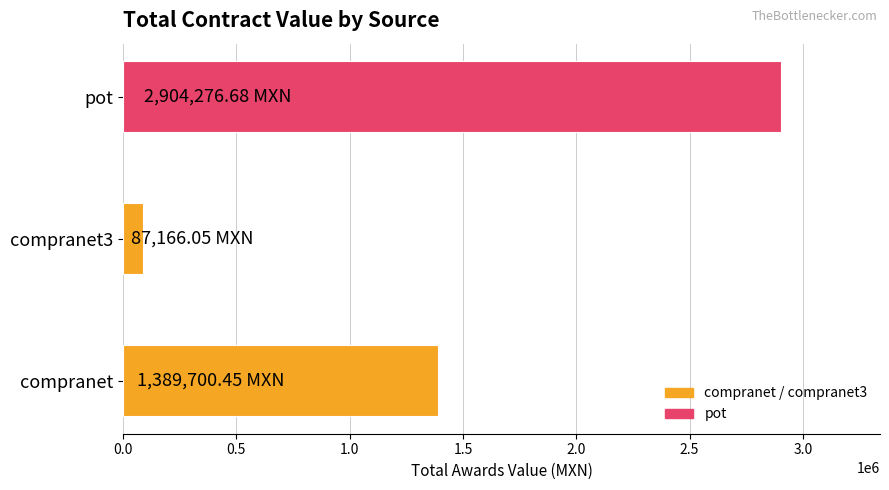

Count the number of values greater than 1389700.

2